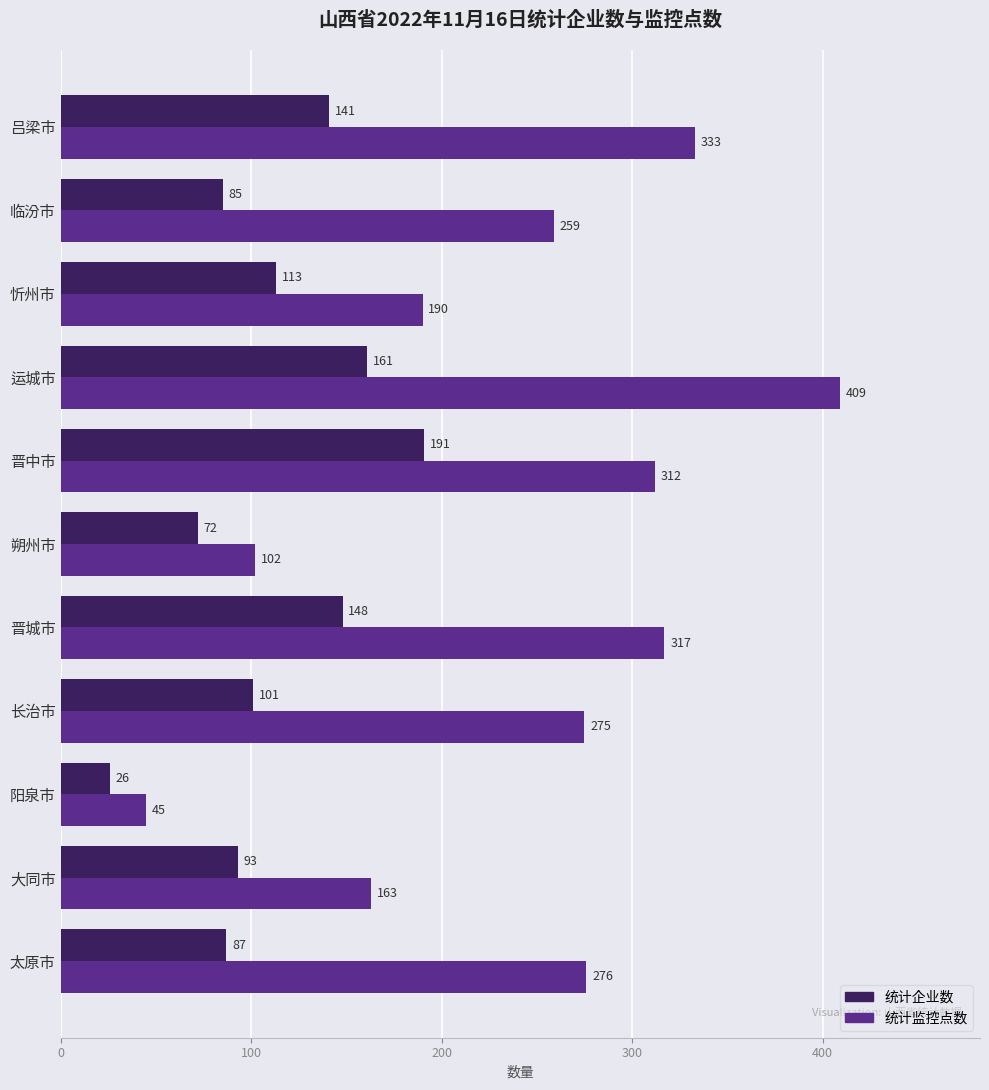

What is the difference between the maximum and minimum values in the 统计监控点数 series?

364